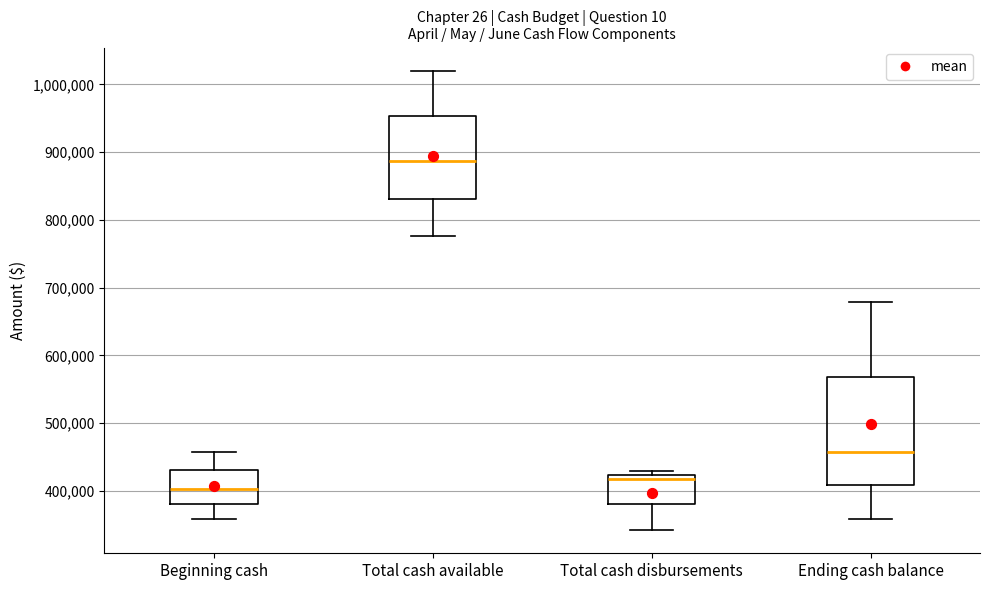

Where does the median line of the box for Beginning cash sit on the y-axis? The values are not printed on the chart, so give them approximately, as read against the axis.

400000